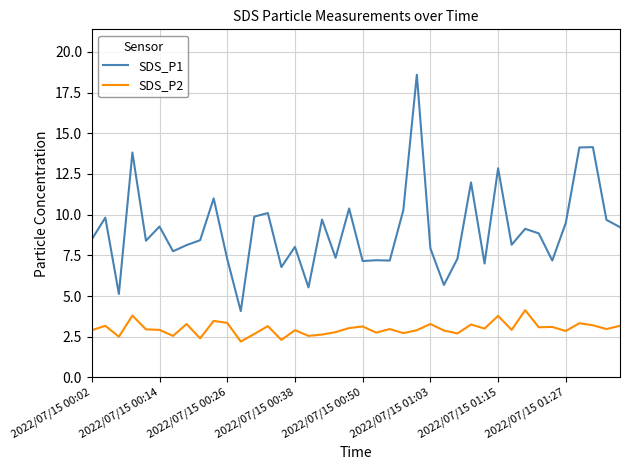

How many categories are shown in the chart?

40